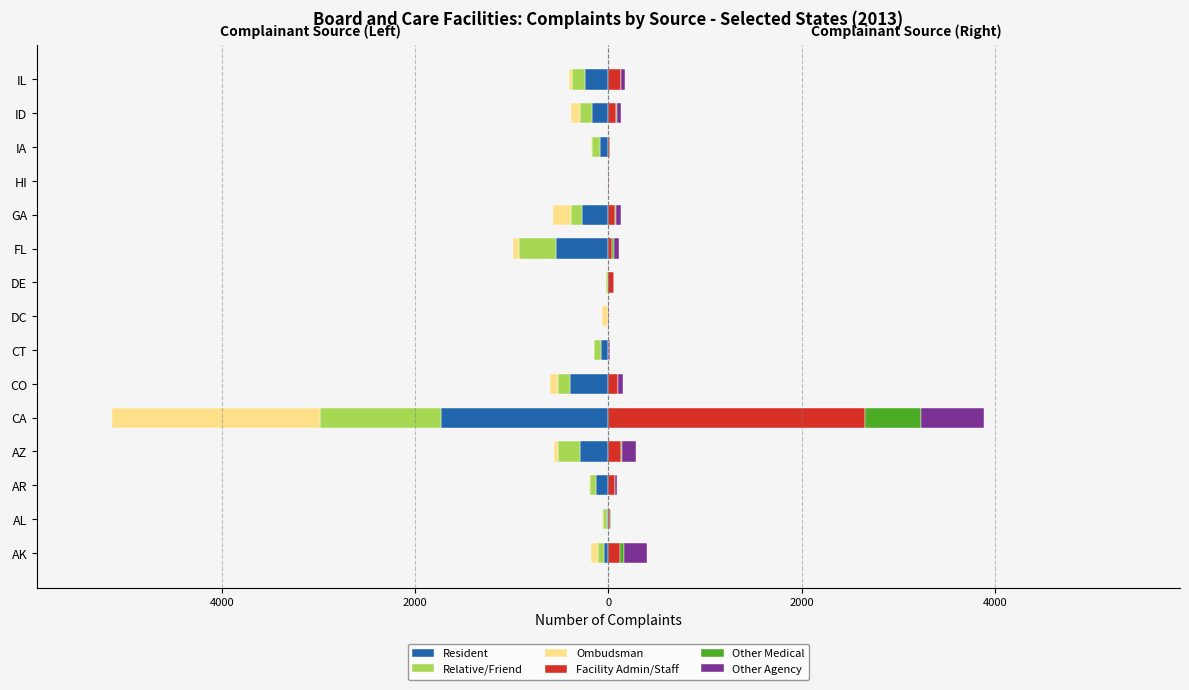

The Facility Admin/Staff series shows 67 at IL. True or false?

False